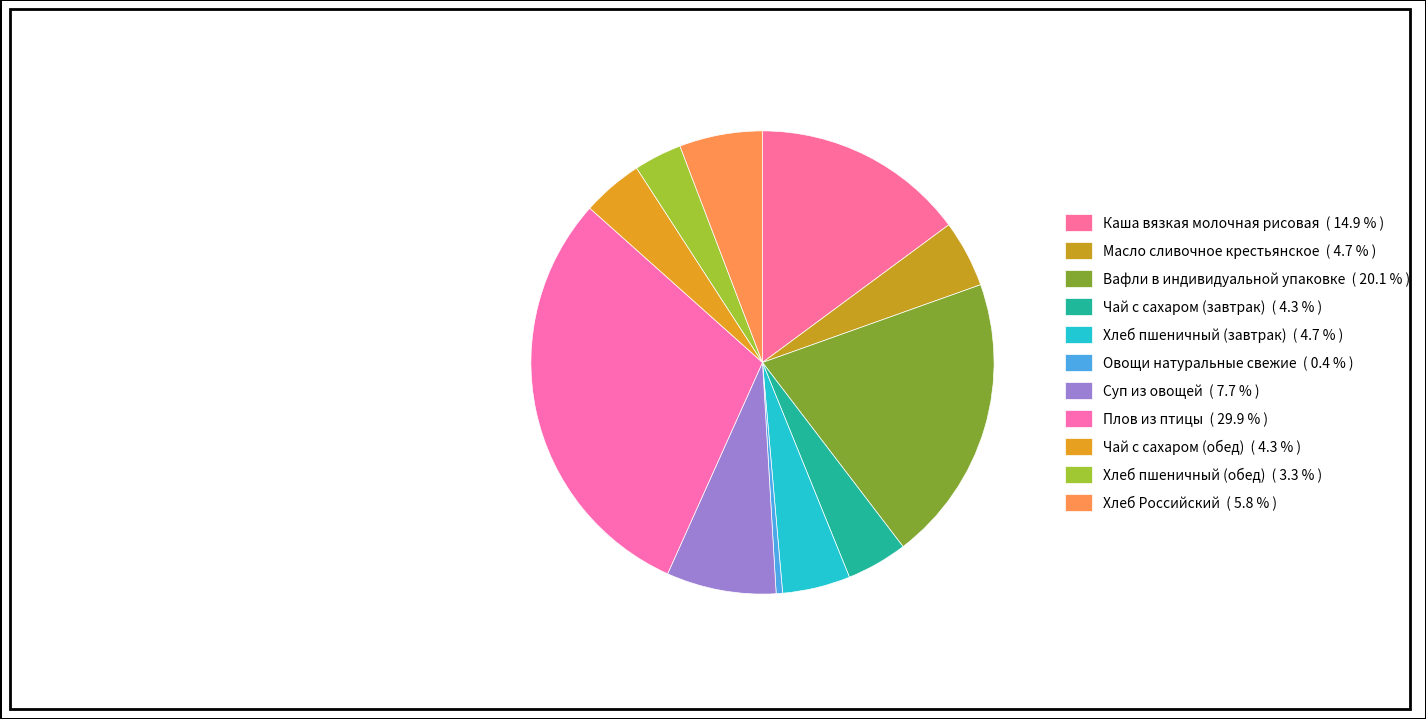

Which category has the smallest portion of the pie?

Овощи натуральные свежие